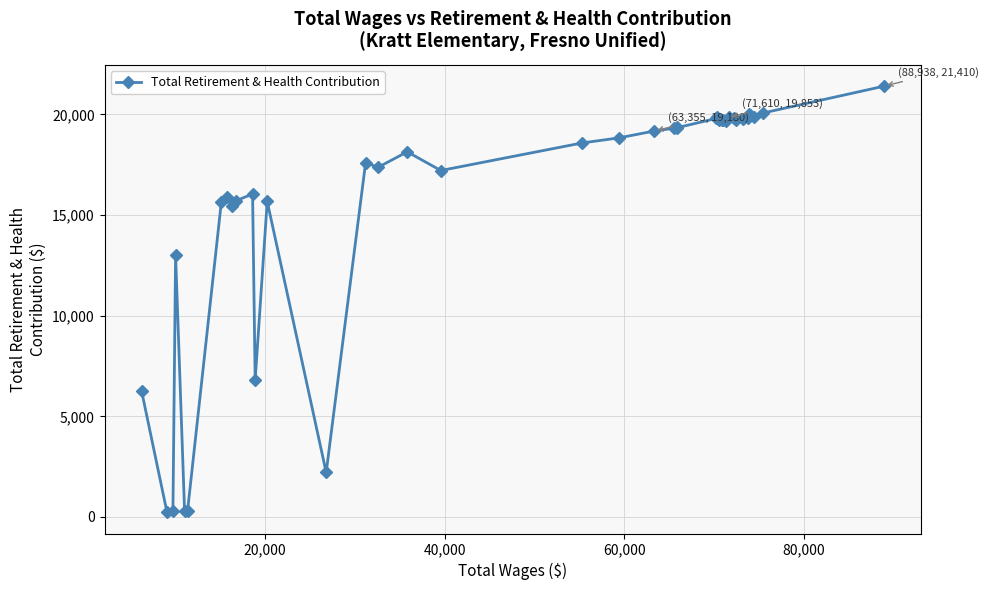

What is the minimum value shown in the chart?

238